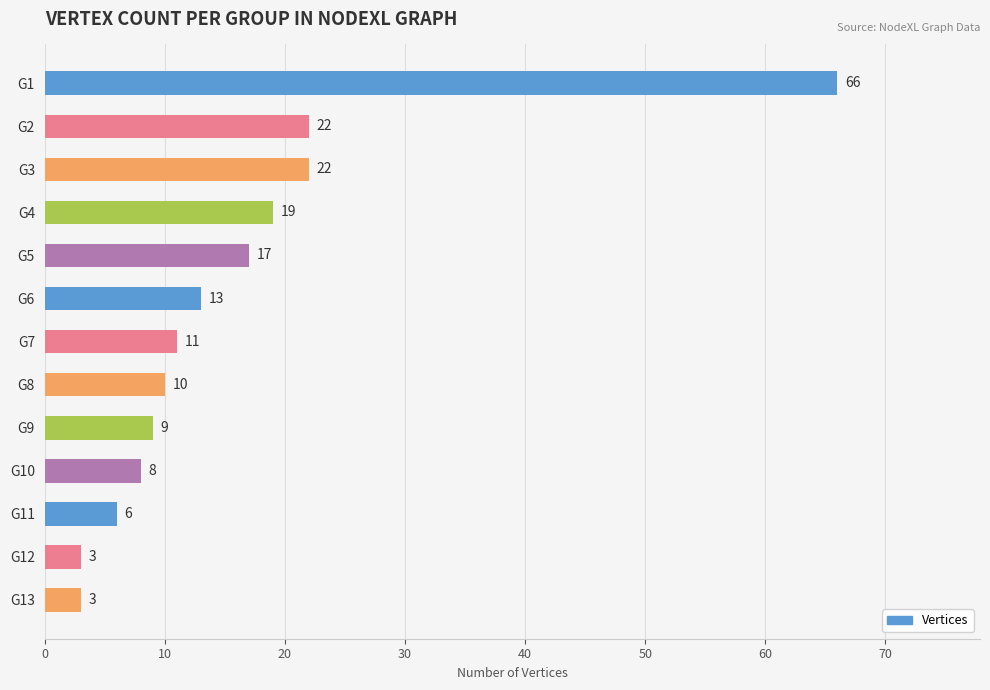

The chart shows a value of 9 at G9. True or false?

True